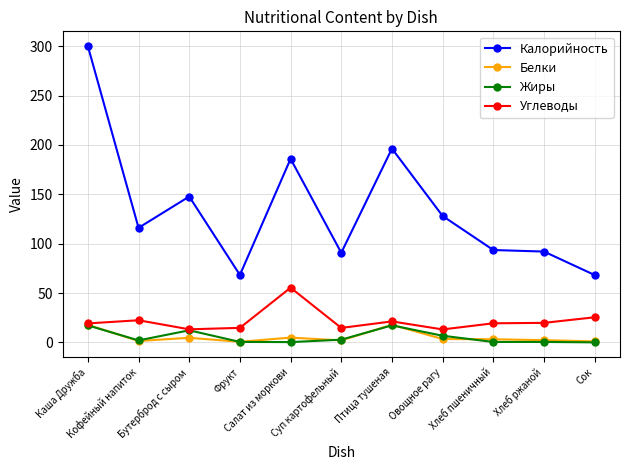

Count the number of data series in this chart.

4